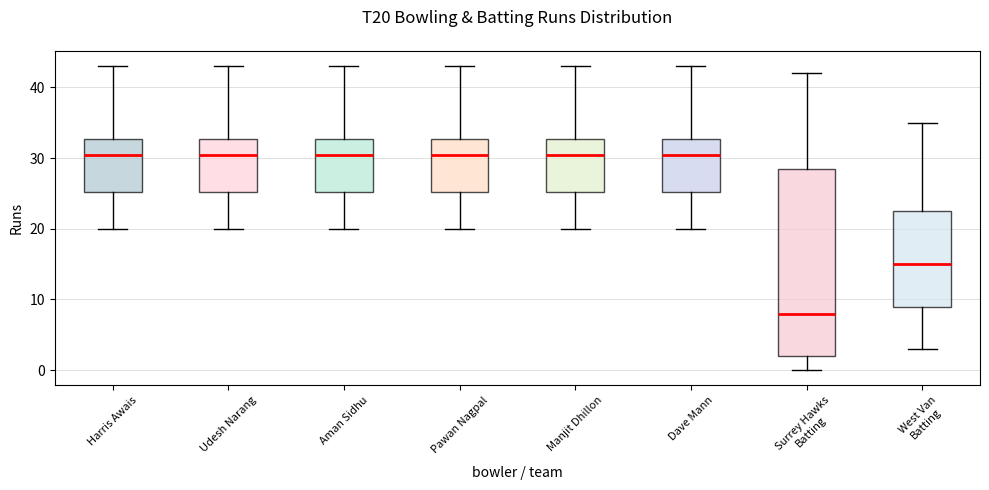

Which box has the lowest median line?

Surrey Hawks Batting